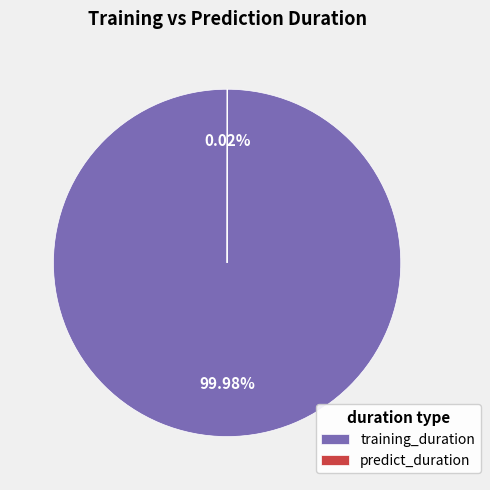

Which category has the biggest portion of the pie?

training_duration